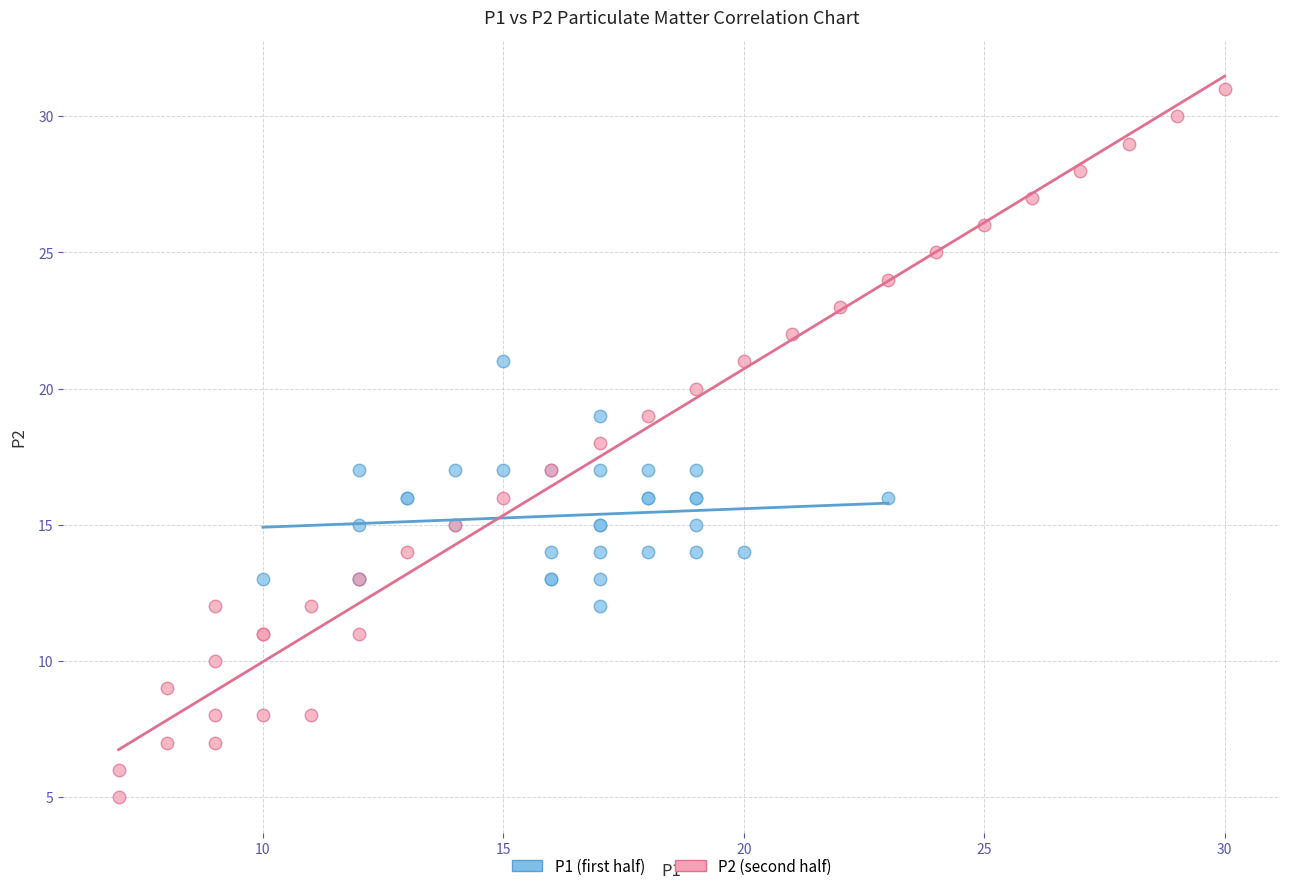

Which series has the largest Y range (max minus min)?

P2 (second half)